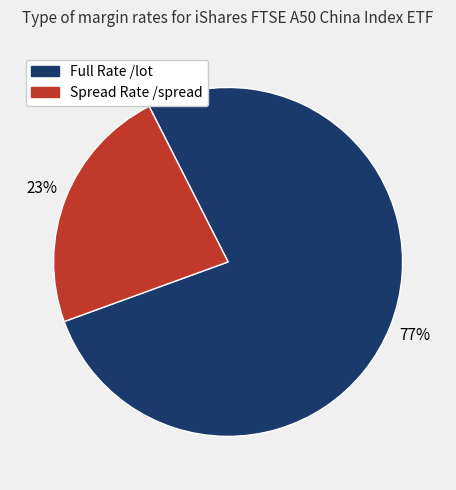

What percentage is the Spread Rate /spread slice, to the nearest percent?

23%